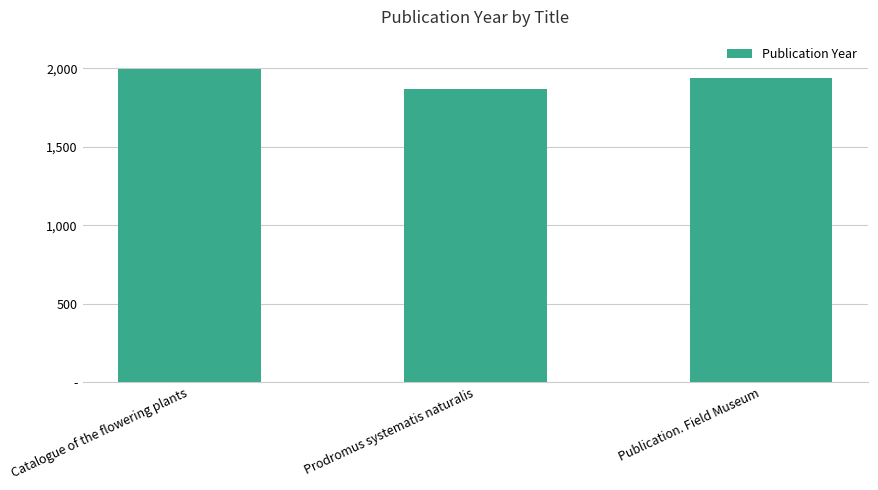

What is the smallest value displayed?

1869